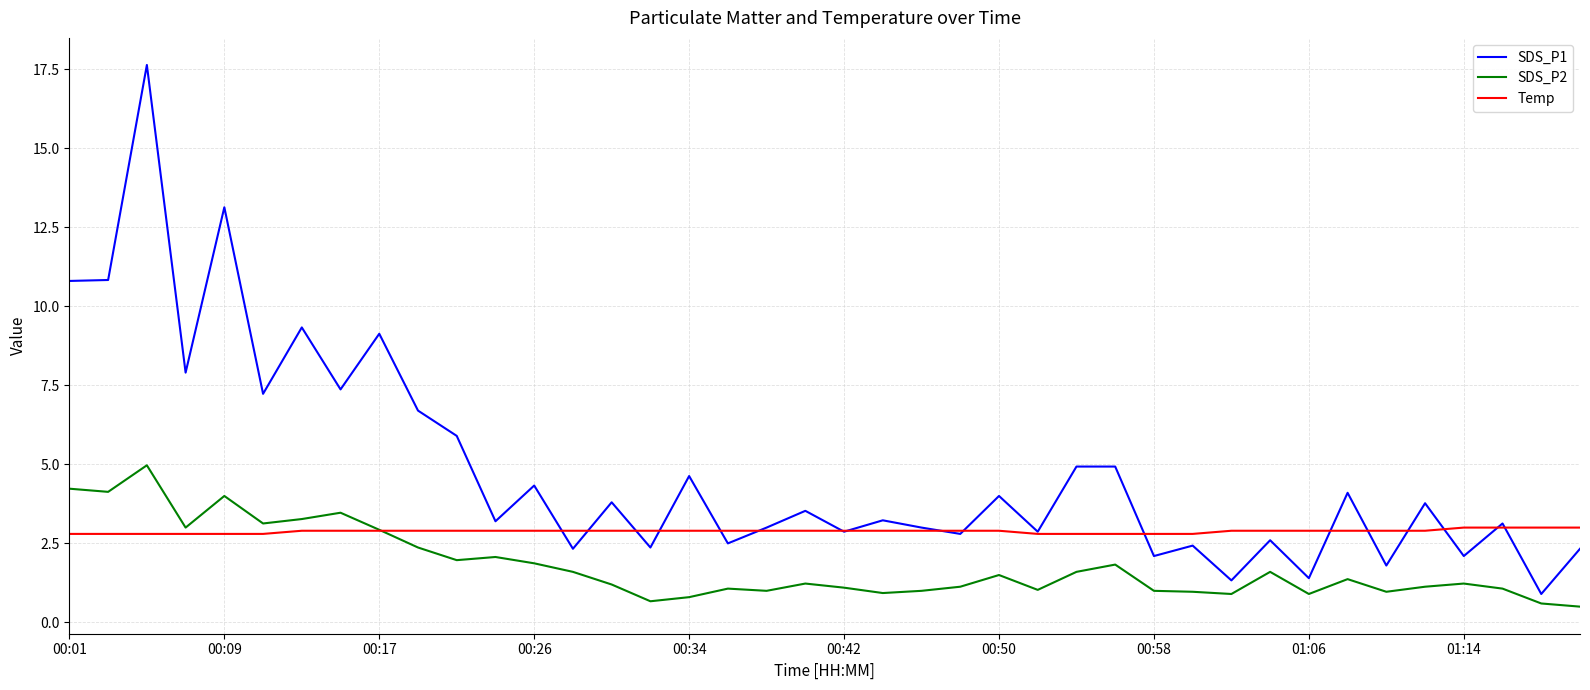

What is the greatest value displayed?

17.6